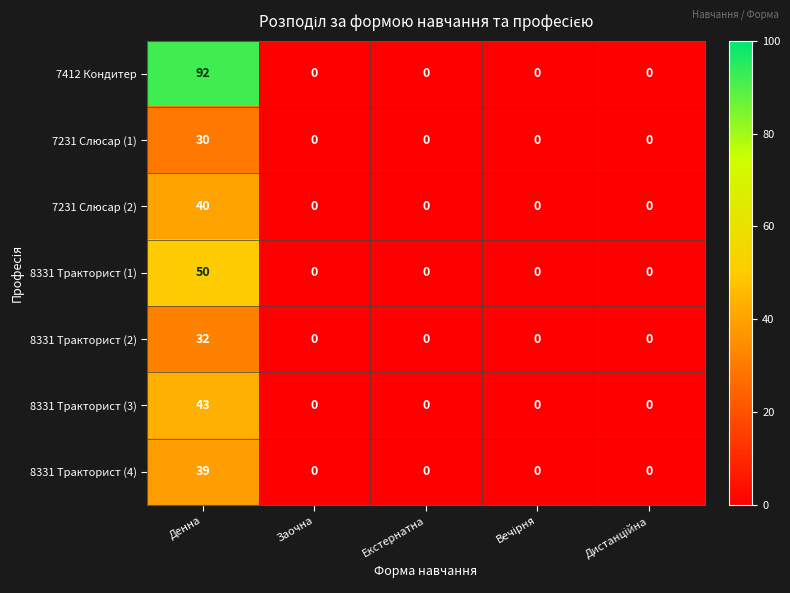

What is the difference between the maximum and minimum values in the 8331 Тракторист (3) series?

43